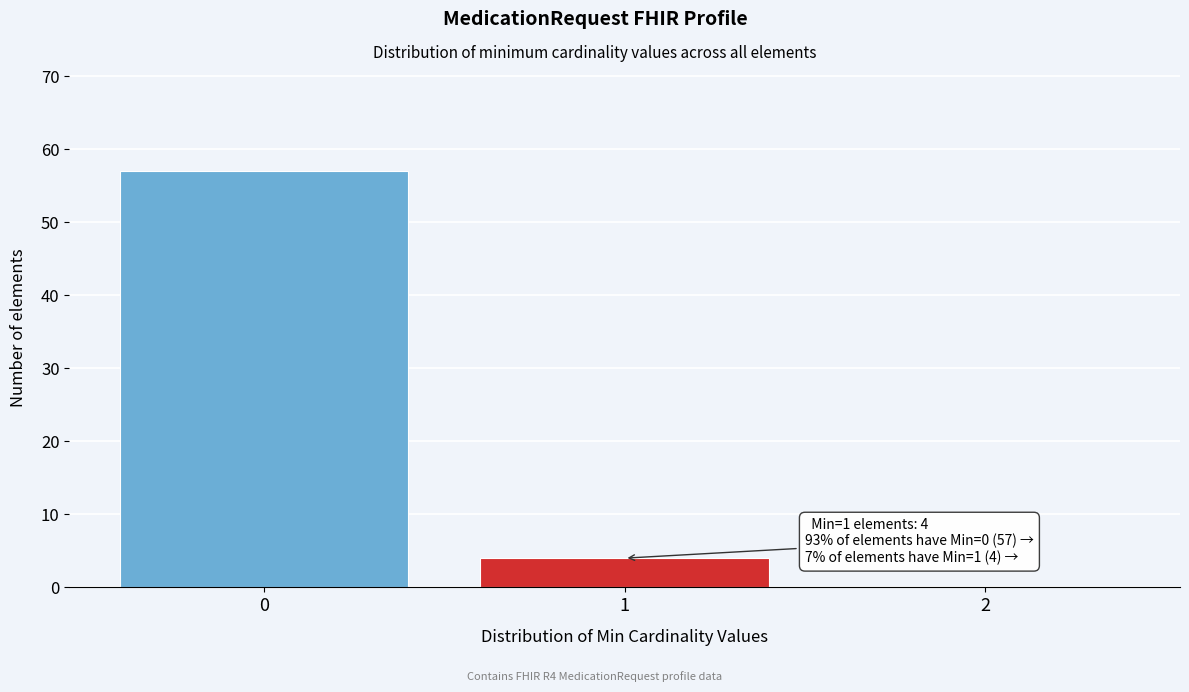

Which range on the x-axis has the tallest bar?

-0.5 to 0.5